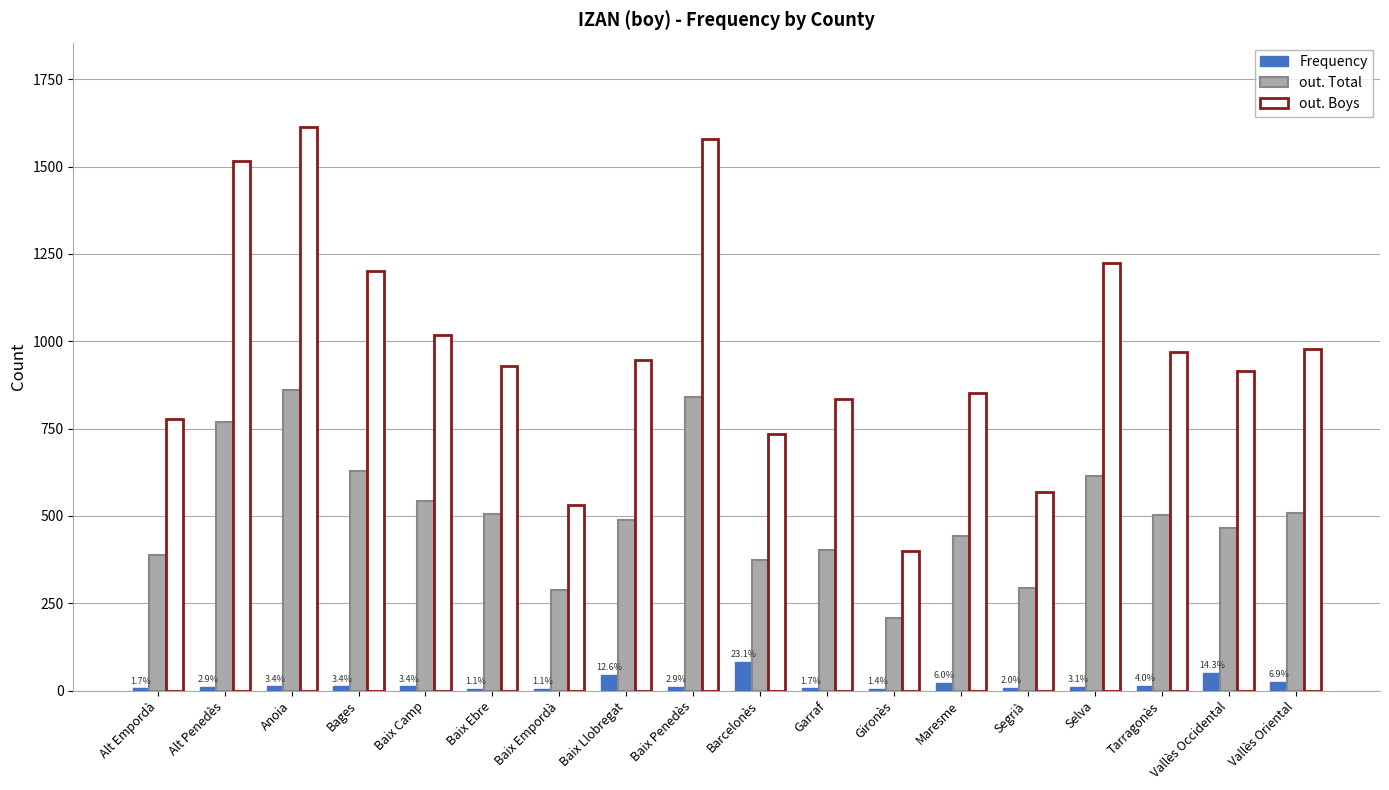

True or false: out. Total has a value of 100 at Baix Llobregat.

False